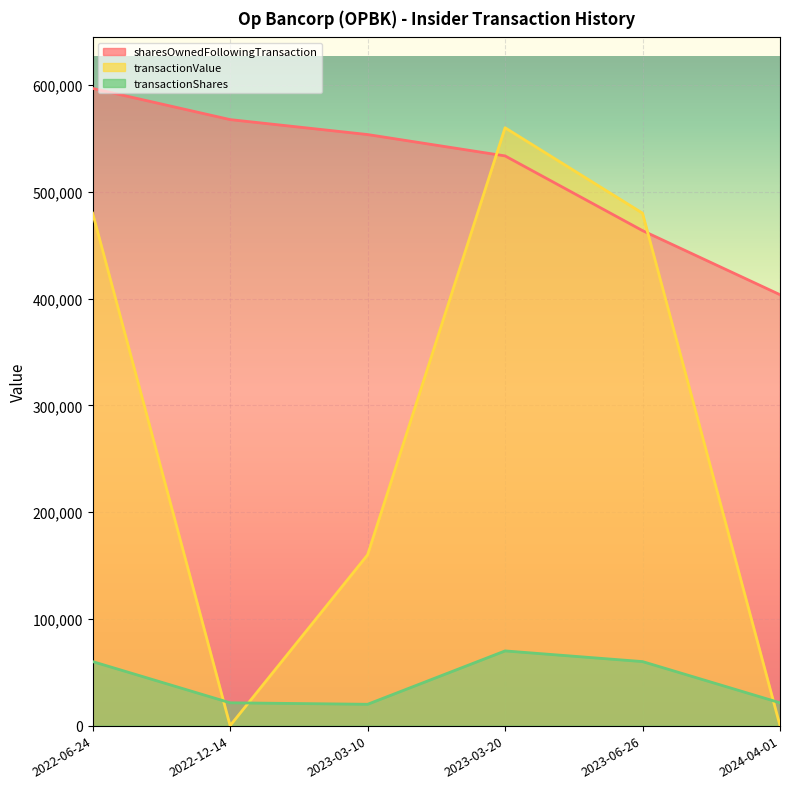

Which series has the largest range (max minus min)?

transactionValue